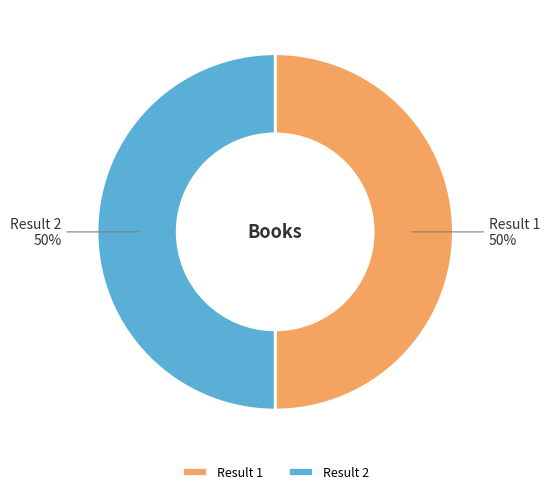

To the nearest percent, what is the average slice percentage?

50%